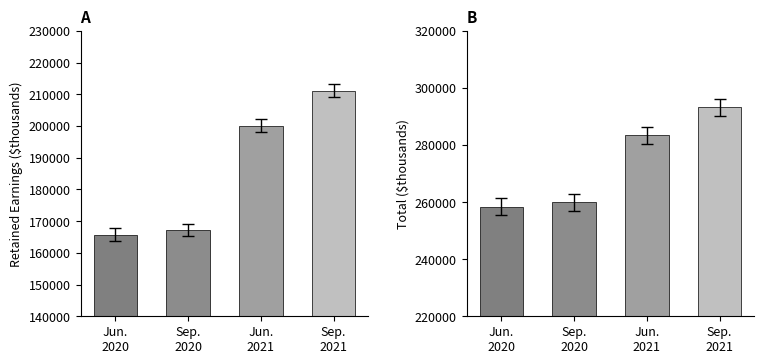

At Sep.
2021, list the series in order from largest to smallest.

Total, Retained Earnings